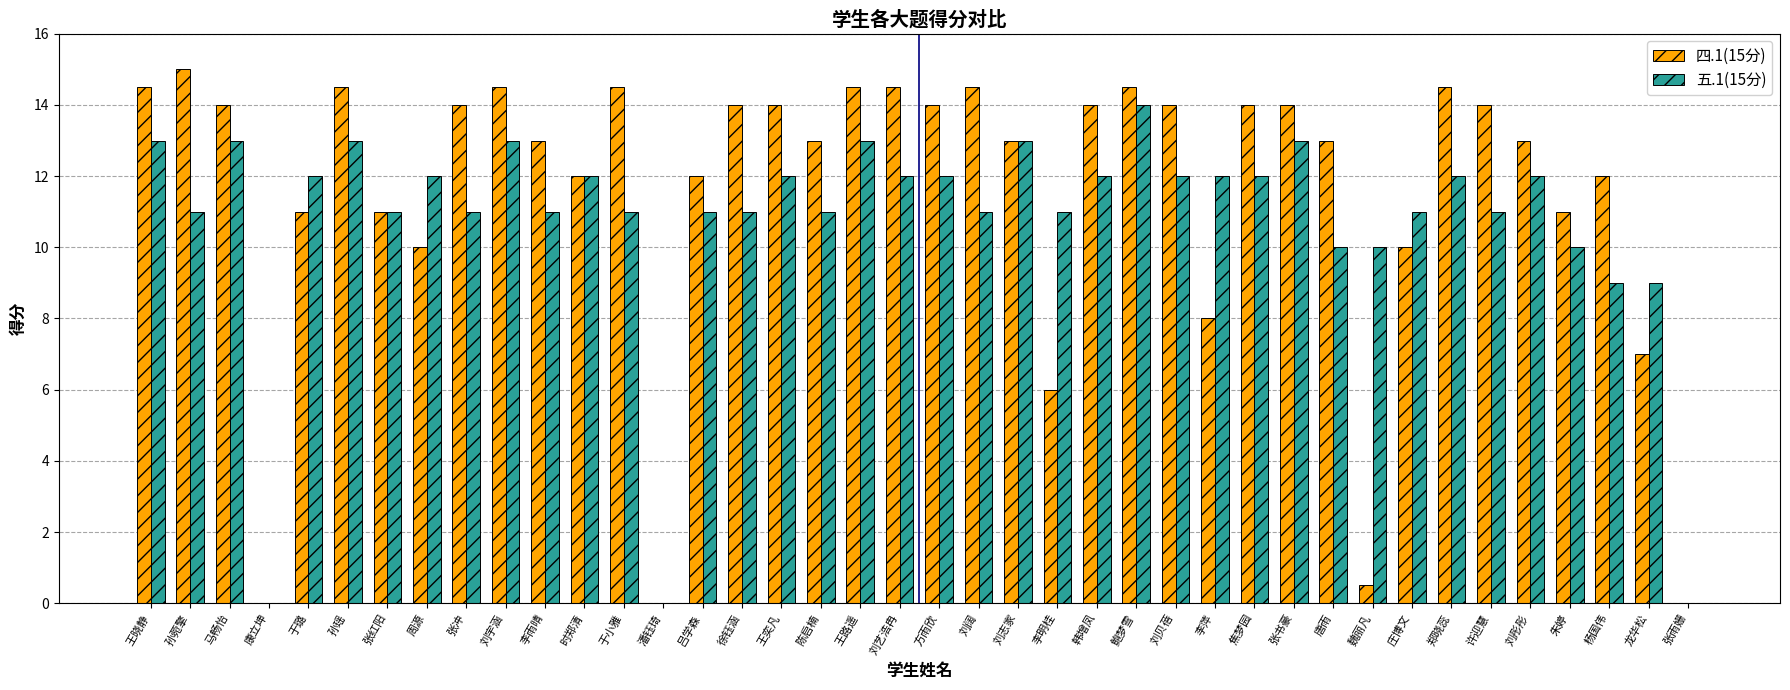

At which label does 五.1(15分) first exceed 12?

王晓静